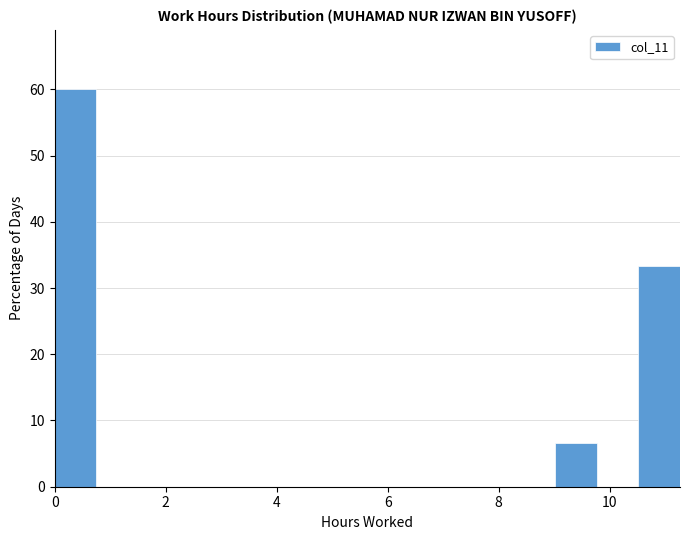

Read against the x-axis, roughly where is the centre of the tallest bar?

0.4